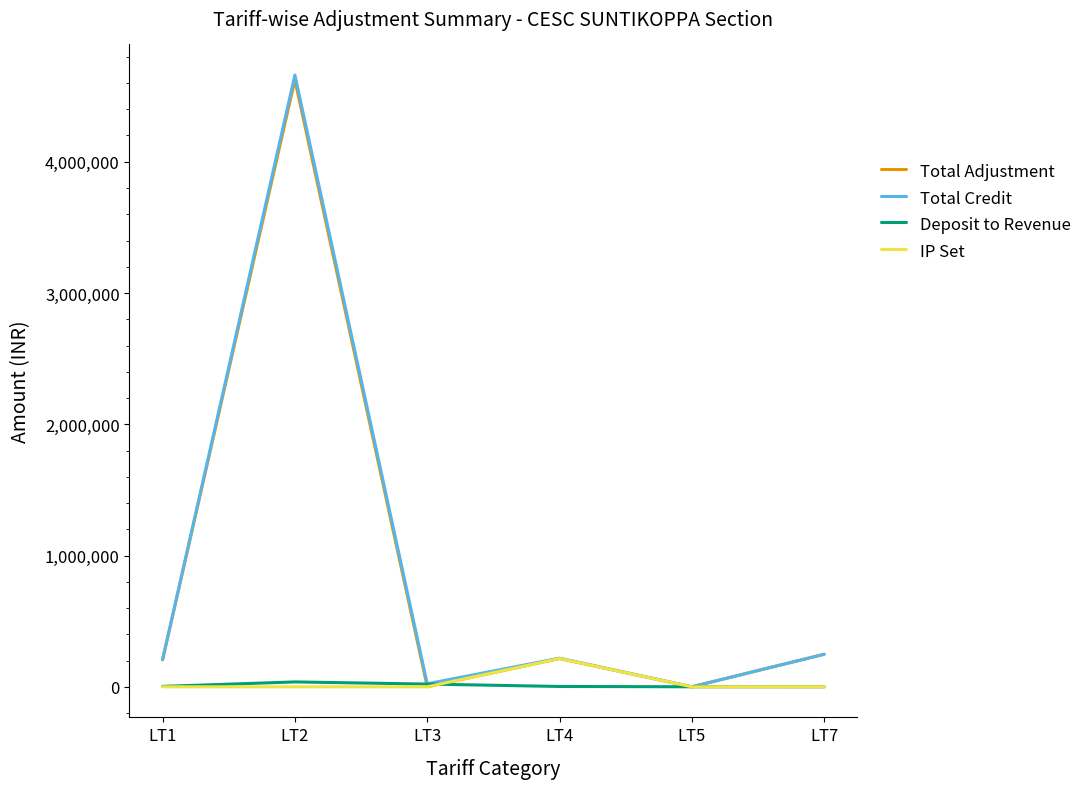

Which series has the largest range (max minus min)?

Total Credit